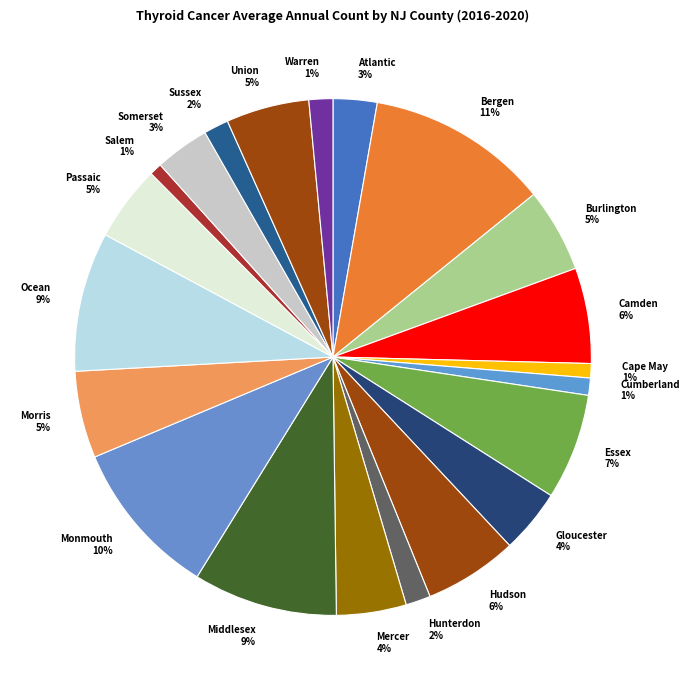

To the nearest percent, what percentage of the pie is Gloucester?

4%